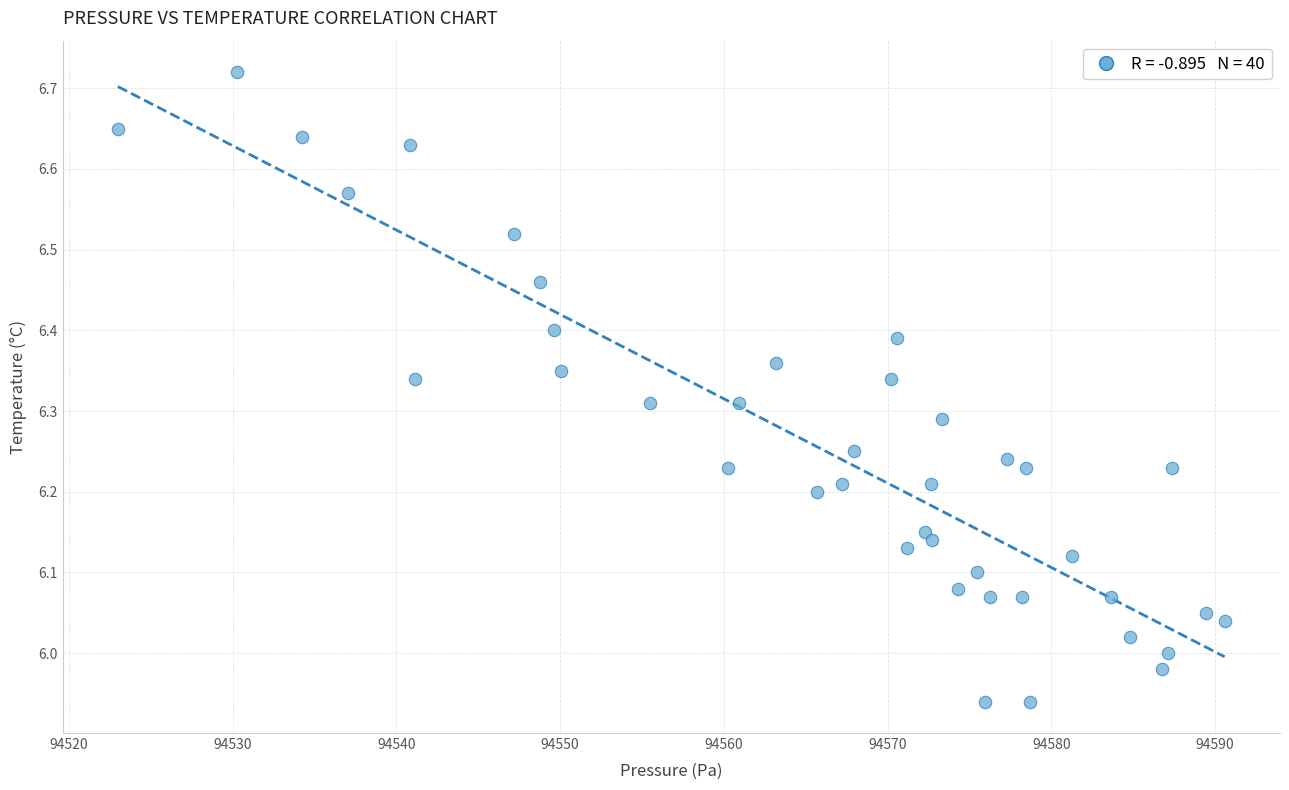

What is the range of X values (max minus min)?

67.6